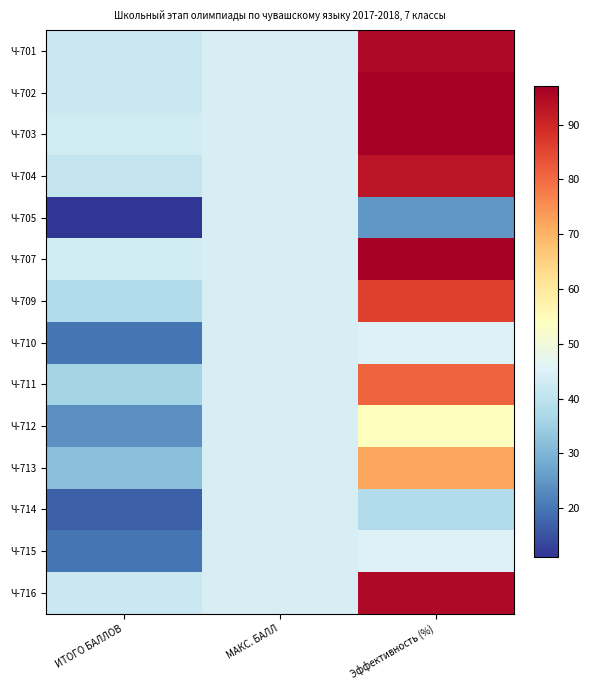

Reading left to right, what are all the values shown in this chart?

Ч-701: ИТОГО БАЛЛОВ=42	МАКС. БАЛЛ=44	Эффективность (%)=95
Ч-702: ИТОГО БАЛЛОВ=42	МАКС. БАЛЛ=44	Эффективность (%)=97
Ч-703: ИТОГО БАЛЛОВ=43	МАКС. БАЛЛ=44	Эффективность (%)=97
Ч-704: ИТОГО БАЛЛОВ=41	МАКС. БАЛЛ=44	Эффективность (%)=93
Ч-705: ИТОГО БАЛЛОВ=11	МАКС. БАЛЛ=44	Эффективность (%)=25
Ч-707: ИТОГО БАЛЛОВ=43	МАКС. БАЛЛ=44	Эффективность (%)=97
Ч-709: ИТОГО БАЛЛОВ=38	МАКС. БАЛЛ=44	Эффективность (%)=86
Ч-710: ИТОГО БАЛЛОВ=20	МАКС. БАЛЛ=44	Эффективность (%)=45
Ч-711: ИТОГО БАЛЛОВ=36	МАКС. БАЛЛ=44	Эффективность (%)=81
Ч-712: ИТОГО БАЛЛОВ=24	МАКС. БАЛЛ=44	Эффективность (%)=54
Ч-713: ИТОГО БАЛЛОВ=32	МАКС. БАЛЛ=44	Эффективность (%)=72
Ч-714: ИТОГО БАЛЛОВ=17	МАКС. БАЛЛ=44	Эффективность (%)=38
Ч-715: ИТОГО БАЛЛОВ=20	МАКС. БАЛЛ=44	Эффективность (%)=45
Ч-716: ИТОГО БАЛЛОВ=42	МАКС. БАЛЛ=44	Эффективность (%)=95